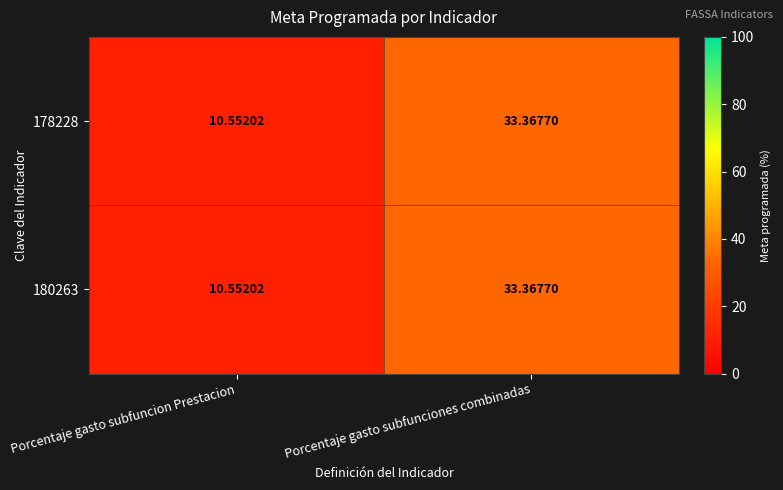

Where is 180263 nearest to the value 21?

Porcentaje gasto subfuncion Prestacion